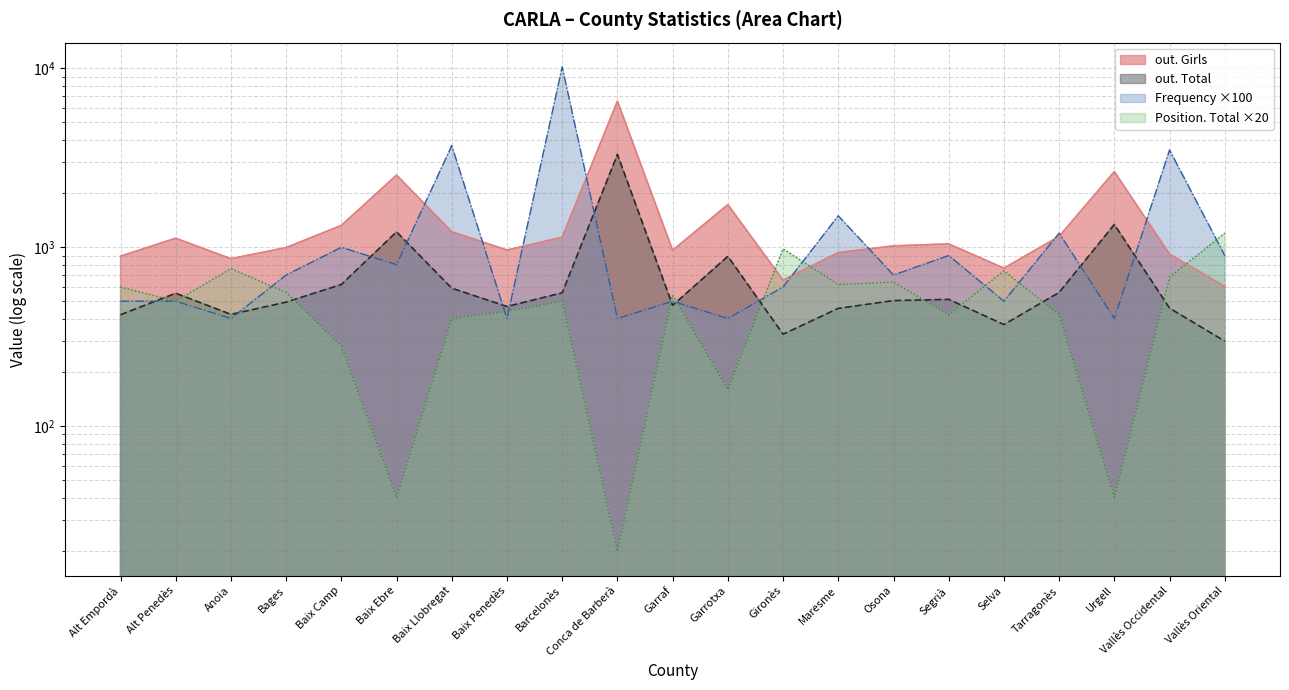

Where is the first local maximum for out. Girls?

Alt Penedès